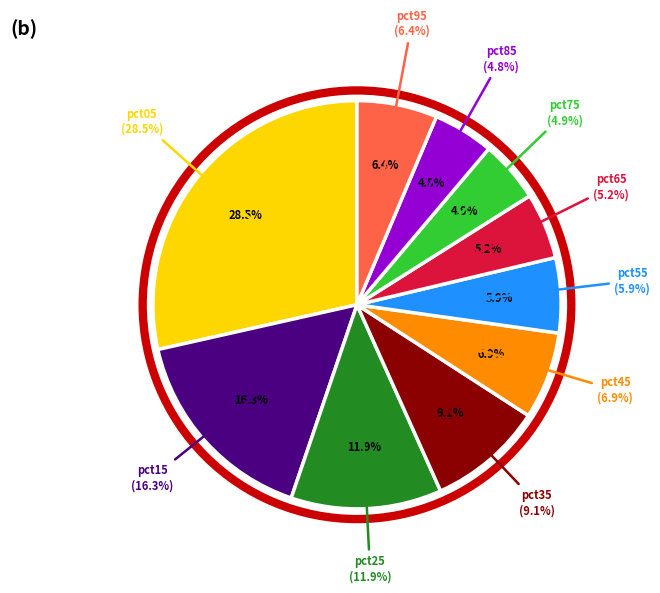

Is pct65 the majority of the pie?

No